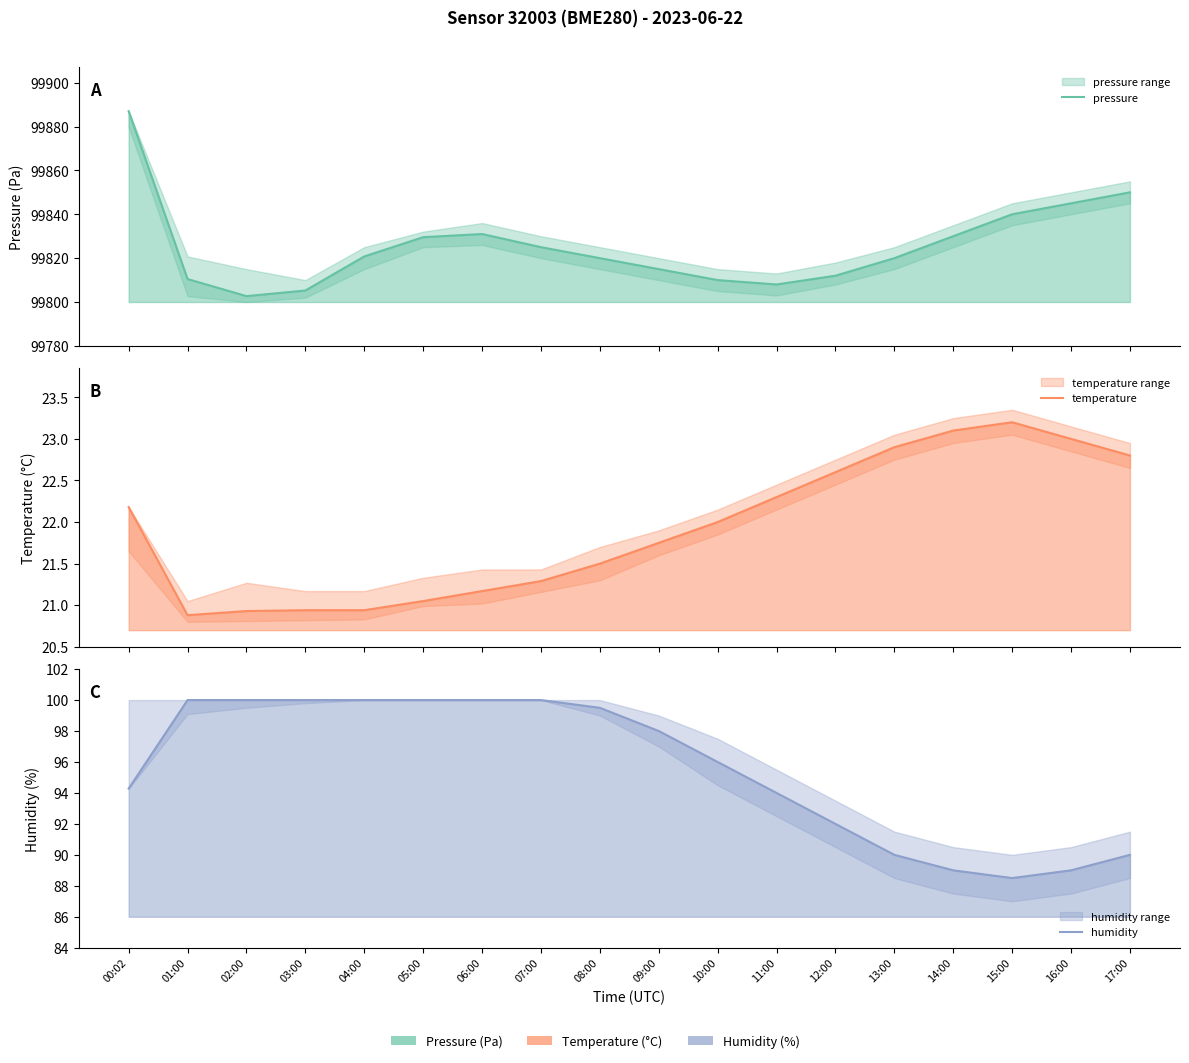

Between 02:00 and 06:00, which series saw the biggest shift?

pressure